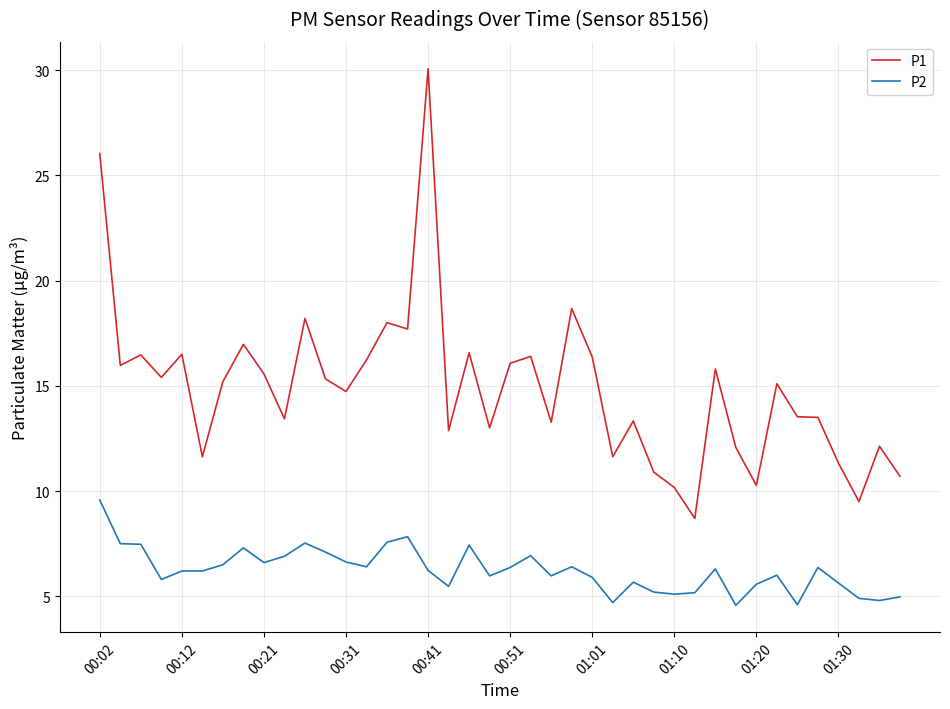

What are all the series names shown in the legend?

P1, P2